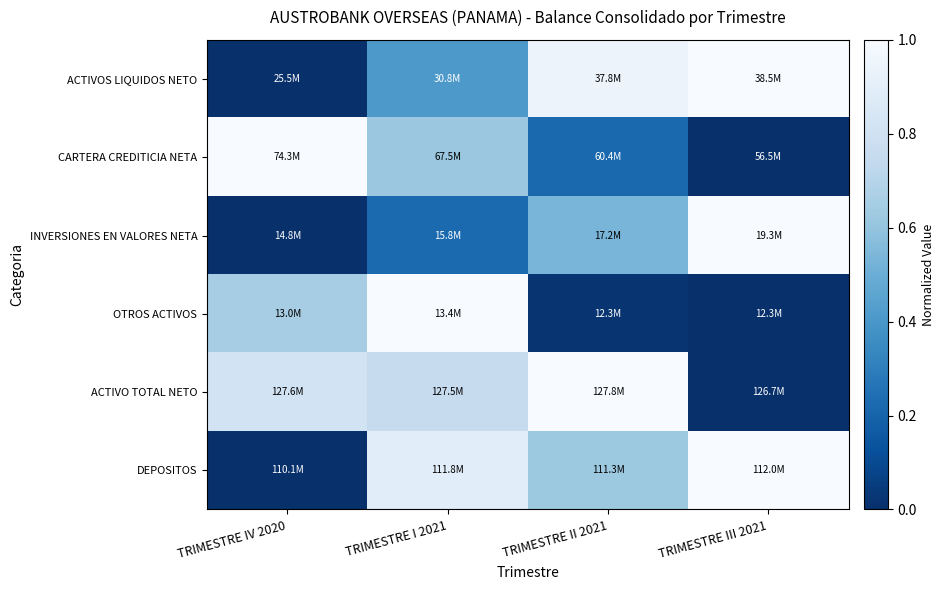

At which category is the sum across all series the highest?

TRIMESTRE I 2021